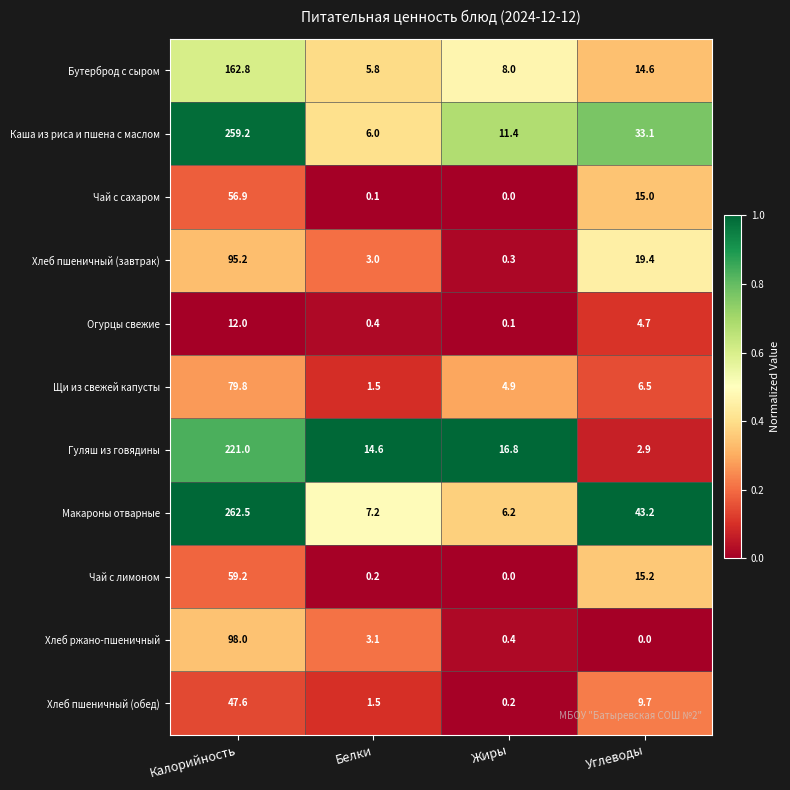

What is the greatest value displayed?

262.5